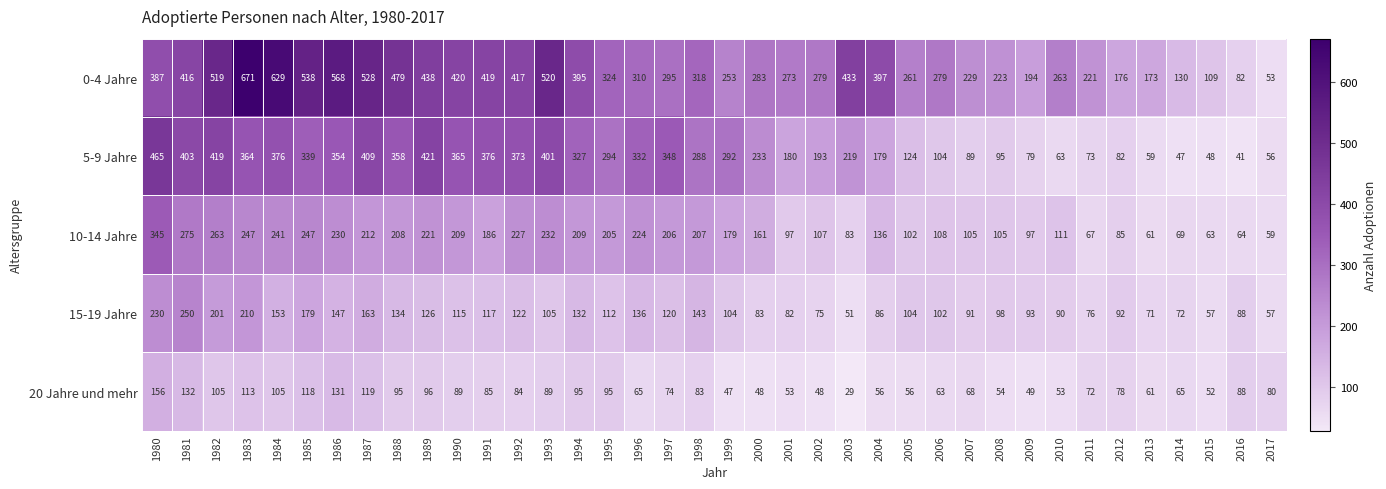

What is the average value of the 0-4 Jahre series?

340